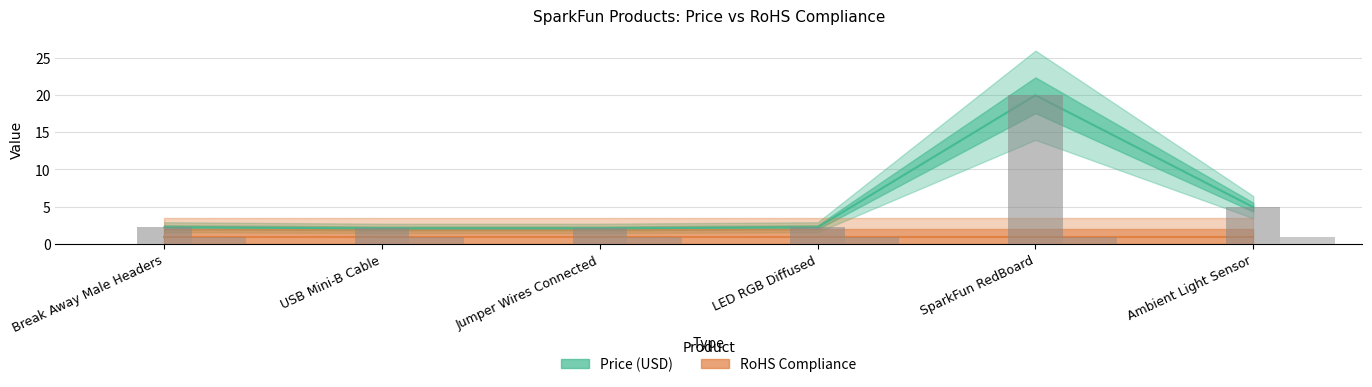

The value at USB Mini-B Cable is 3.3. True or false?

False